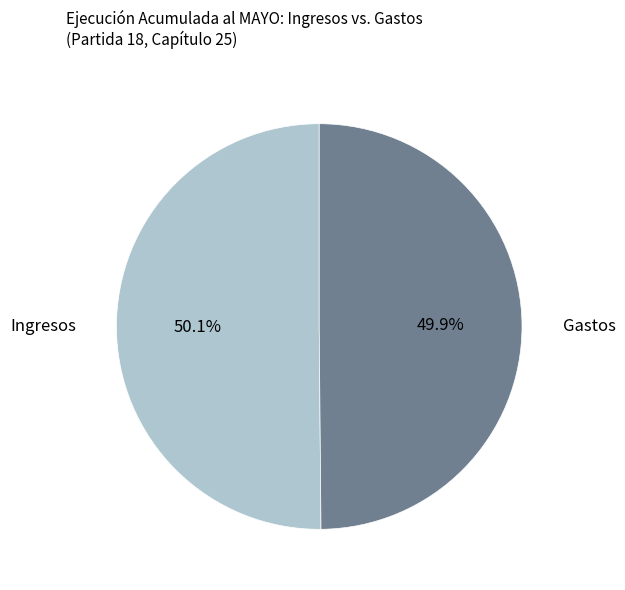

Approximately how many times larger is the value at Ingresos compared to Gastos?

1.0